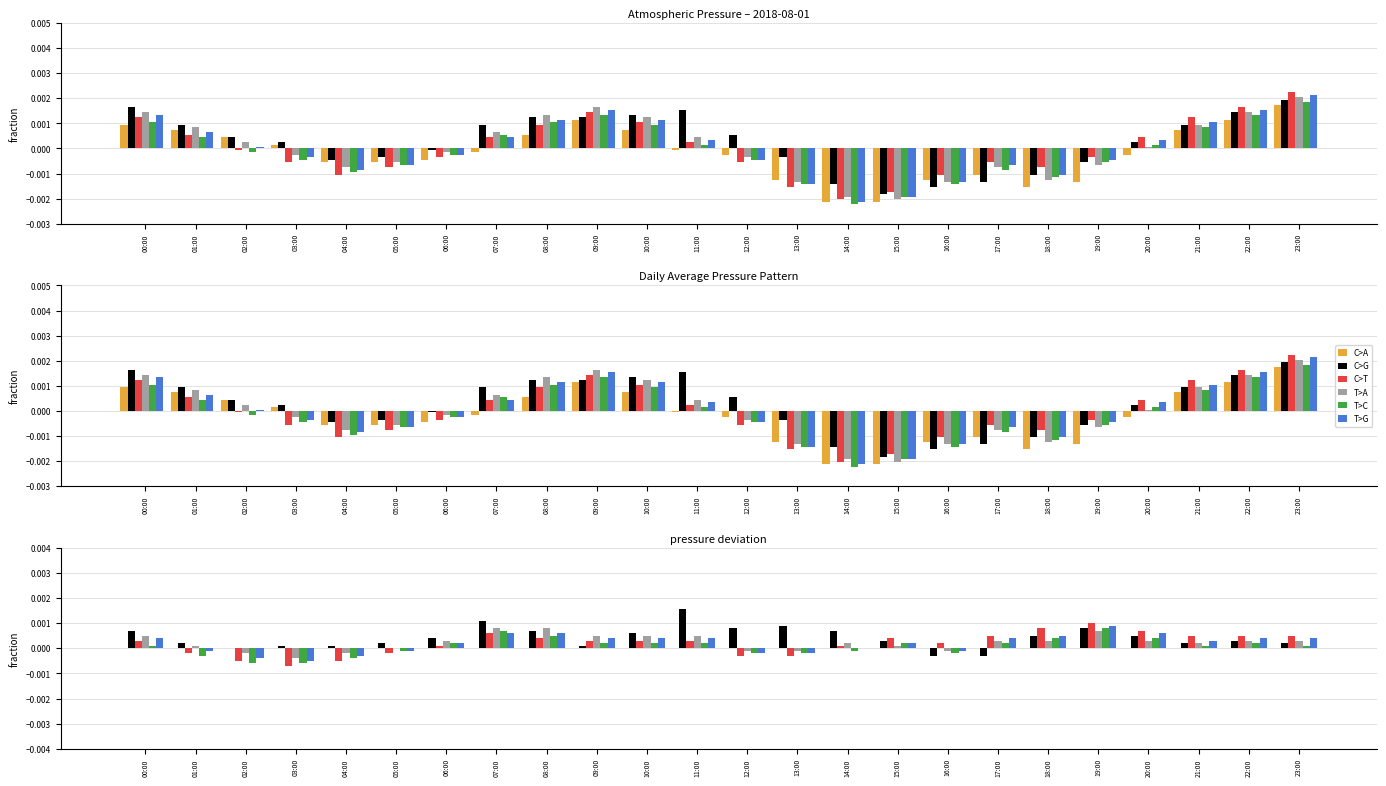

At which label is C>T closest to 0?

14:00